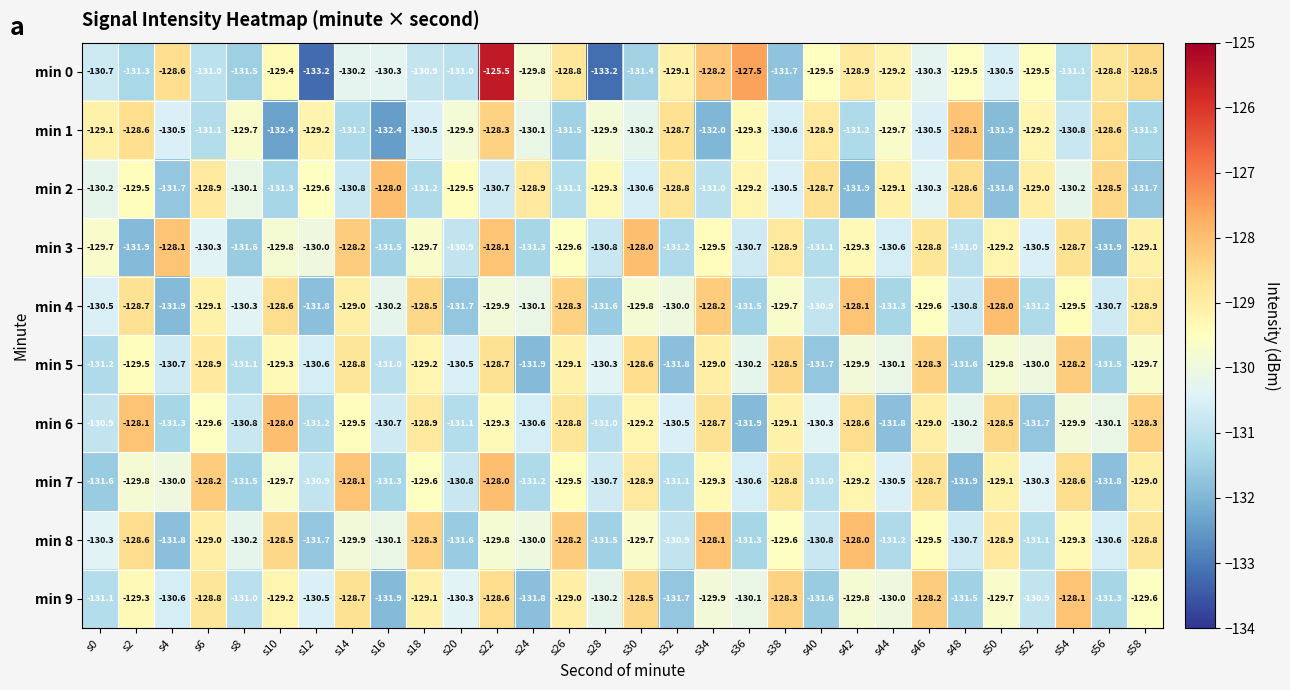

What is the minimum value shown in the chart?

-133.2